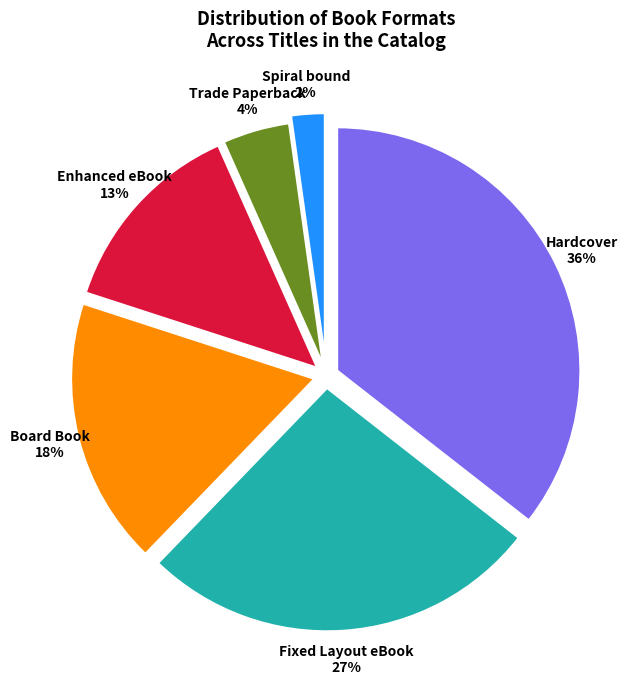

How many slices are in this pie chart?

6